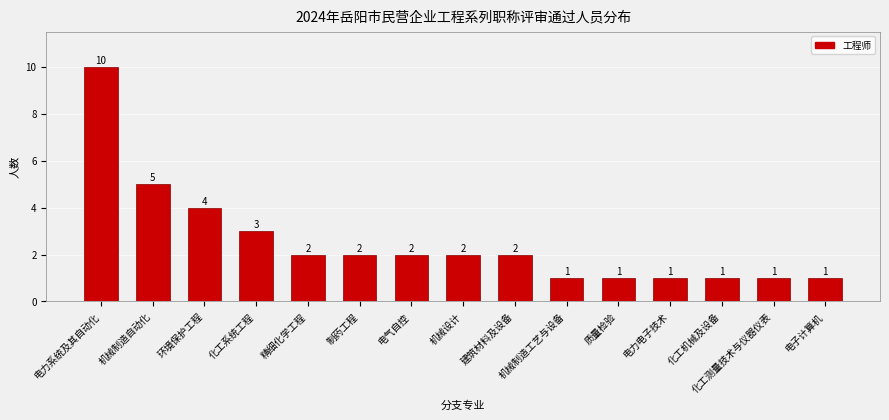

Reading left to right, transcribe all the data shown in this chart.

10	5	4	3	2	2	2	2	2	1	1	1	1	1	1